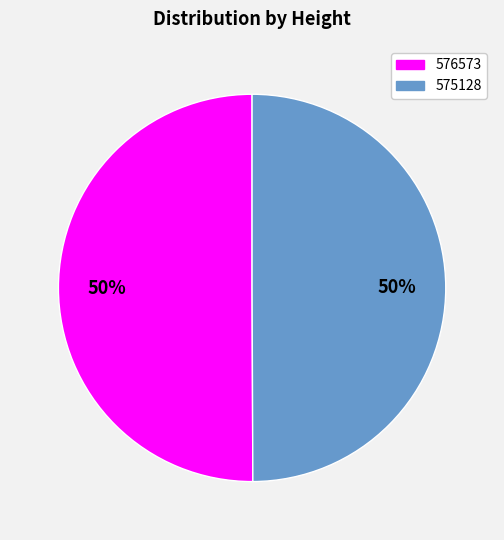

Approximately how many times larger is the value at 576573 compared to 575128?

1.0